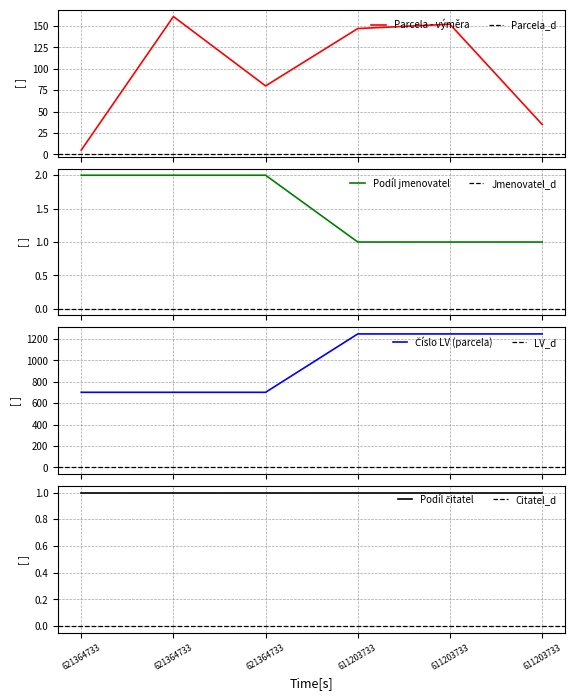

How many values in the Podíl jmenovatel series are below 2?

3